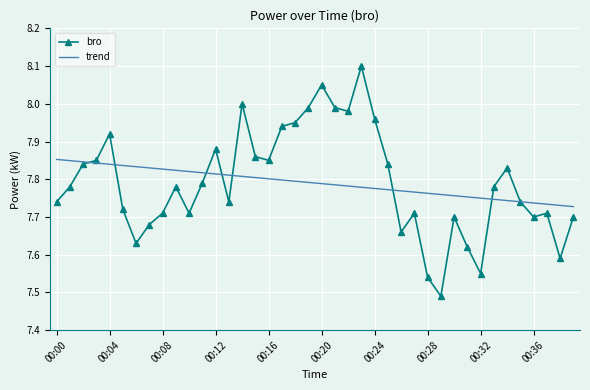

True or false: bro has more than 2 points higher than both neighbors.

True